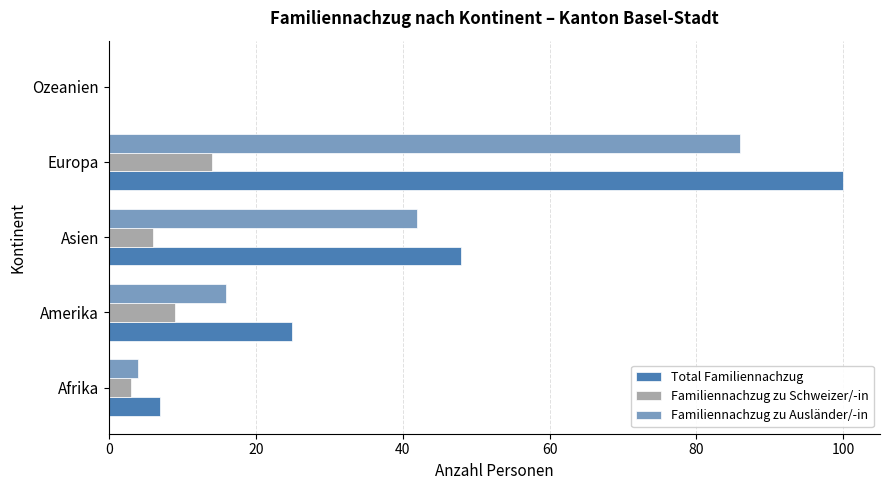

What is the sum of all Familiennachzug zu Schweizer/-in values?

32